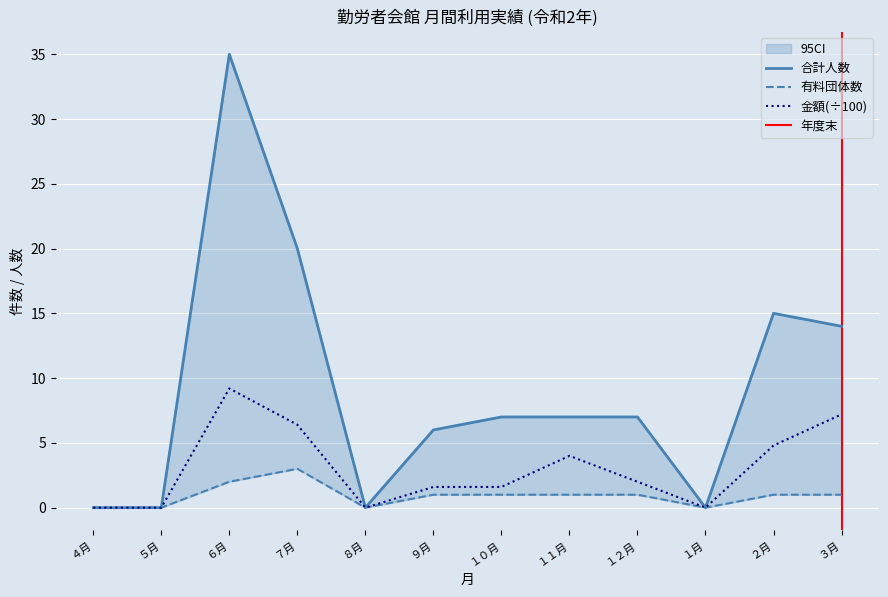

What is the label of the 8th point from the right?

８月